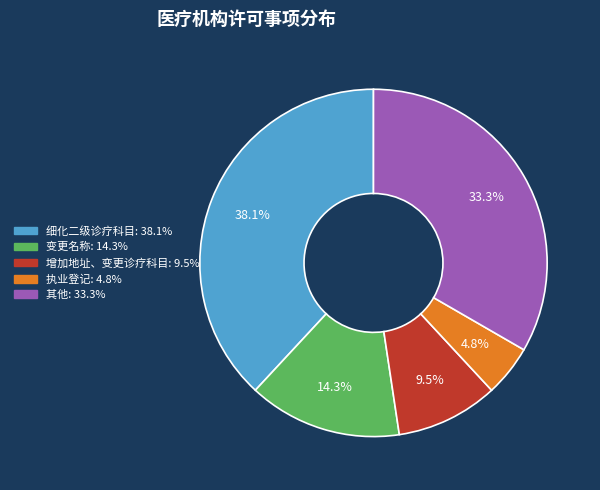

To the nearest percent, what is the difference between the largest and smallest slice percentages?

33%